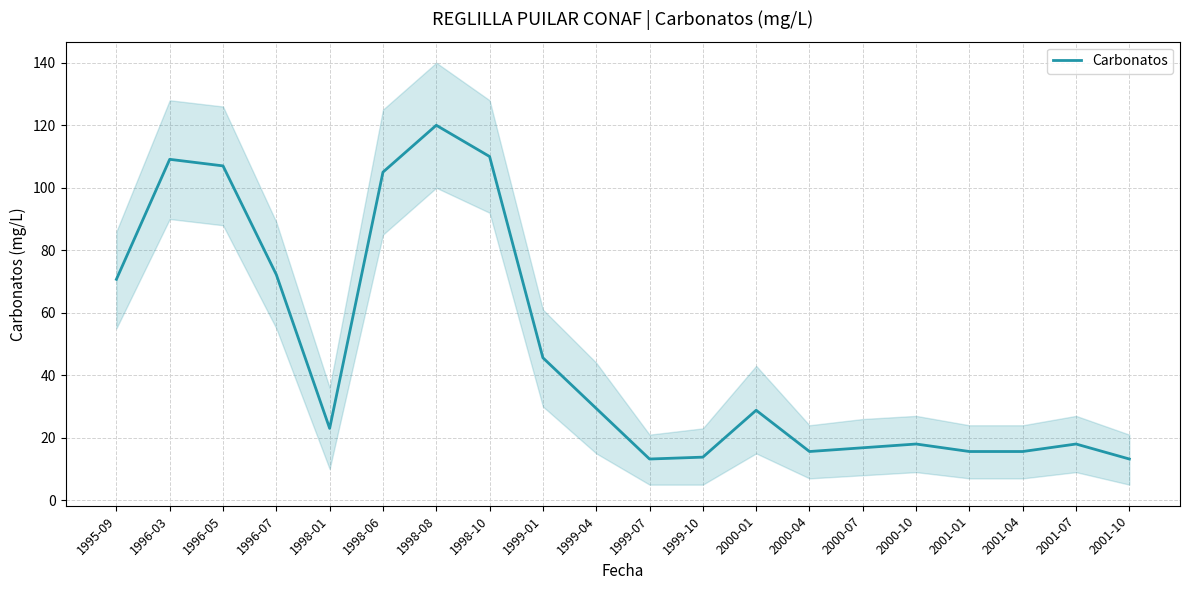

The chart shows a value of 5.3 at 2001-07. True or false?

False